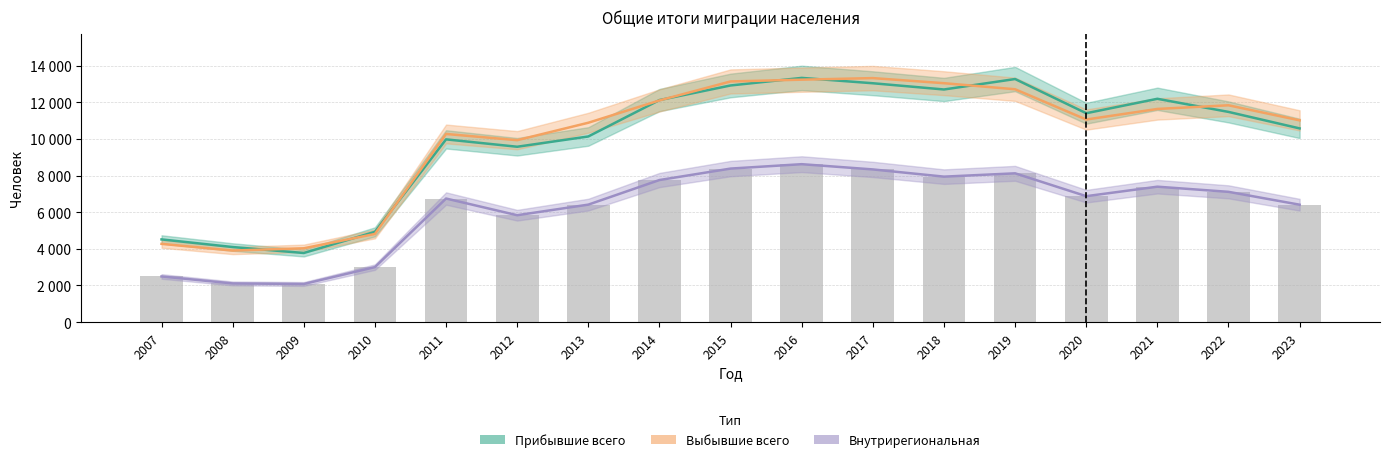

What is the value of the Прибывшие всего bar at the 13th from the left?

13264